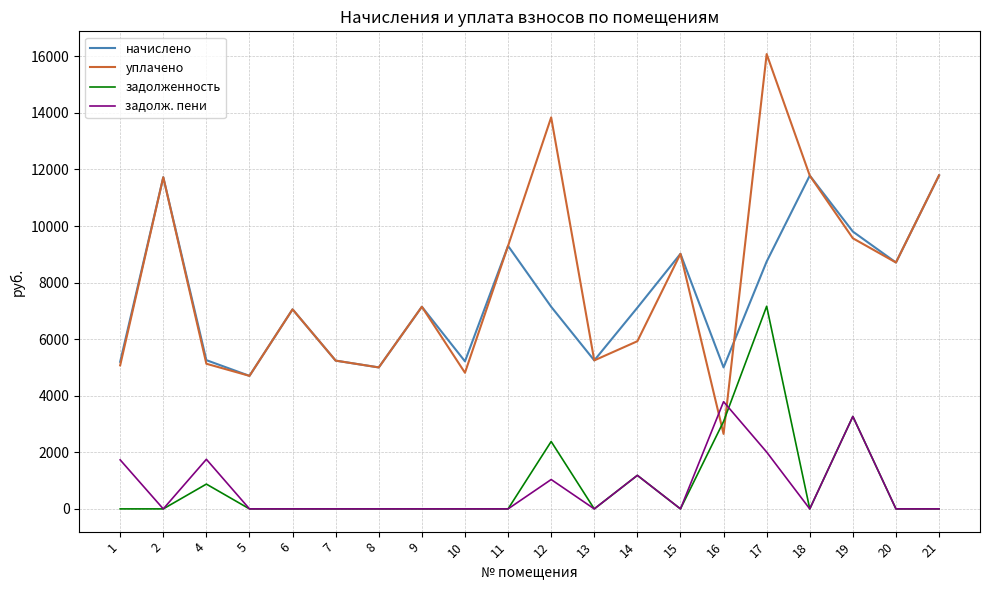

What is the total value across all series at 6?

14109.1